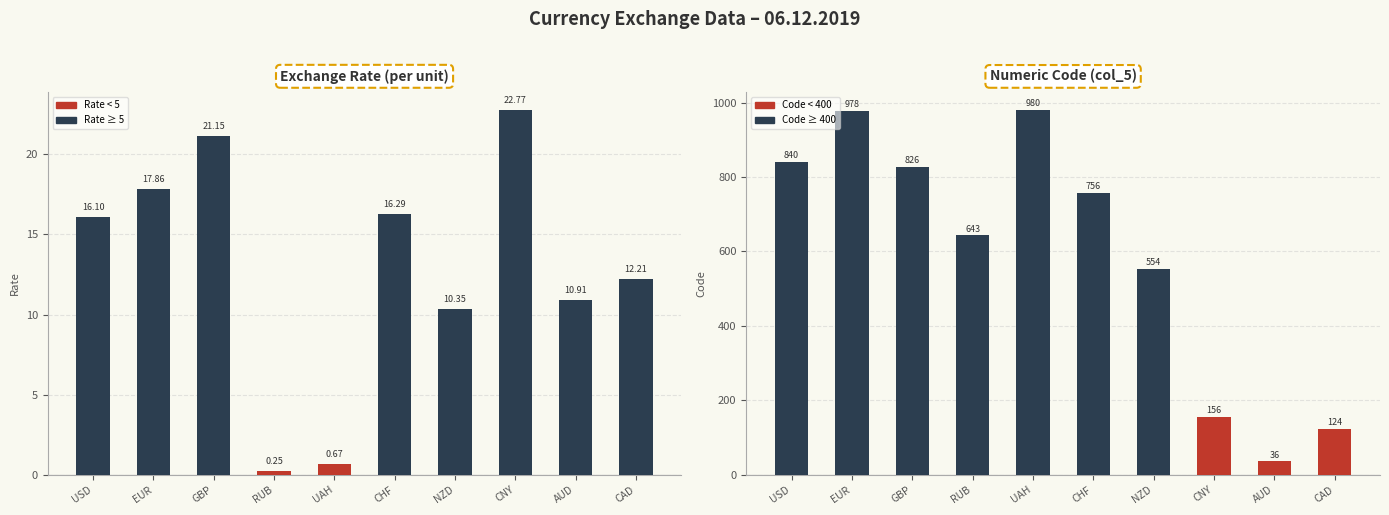

What is the maximum value for Code (col_5)?

980.0